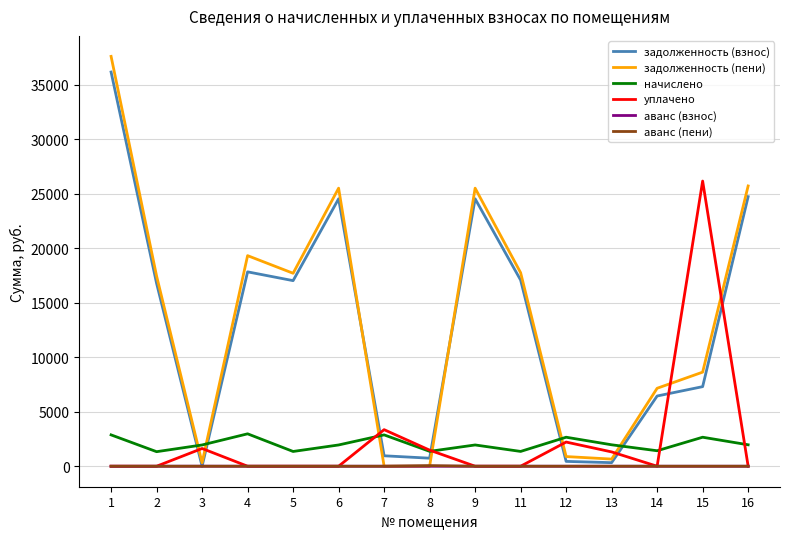

True or false: задолженность (пени) and уплачено intersect in this chart.

True